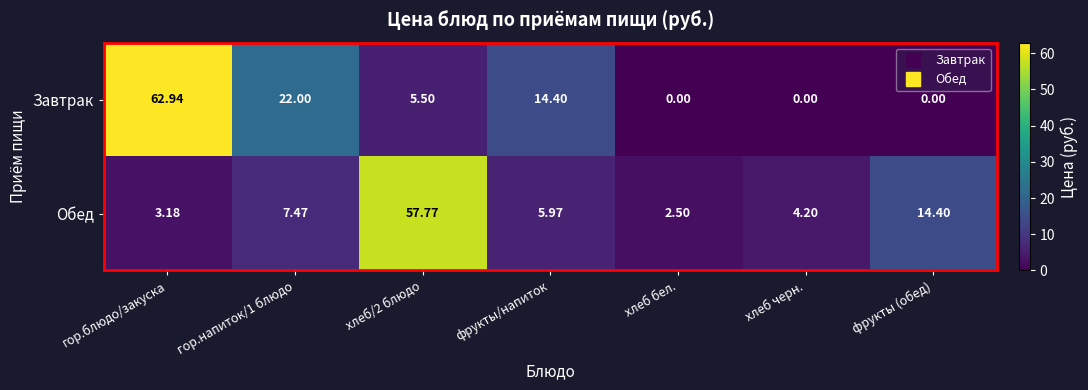

Which series changed the most between гор.напиток/1 блюдо and хлеб/2 блюдо?

Обед